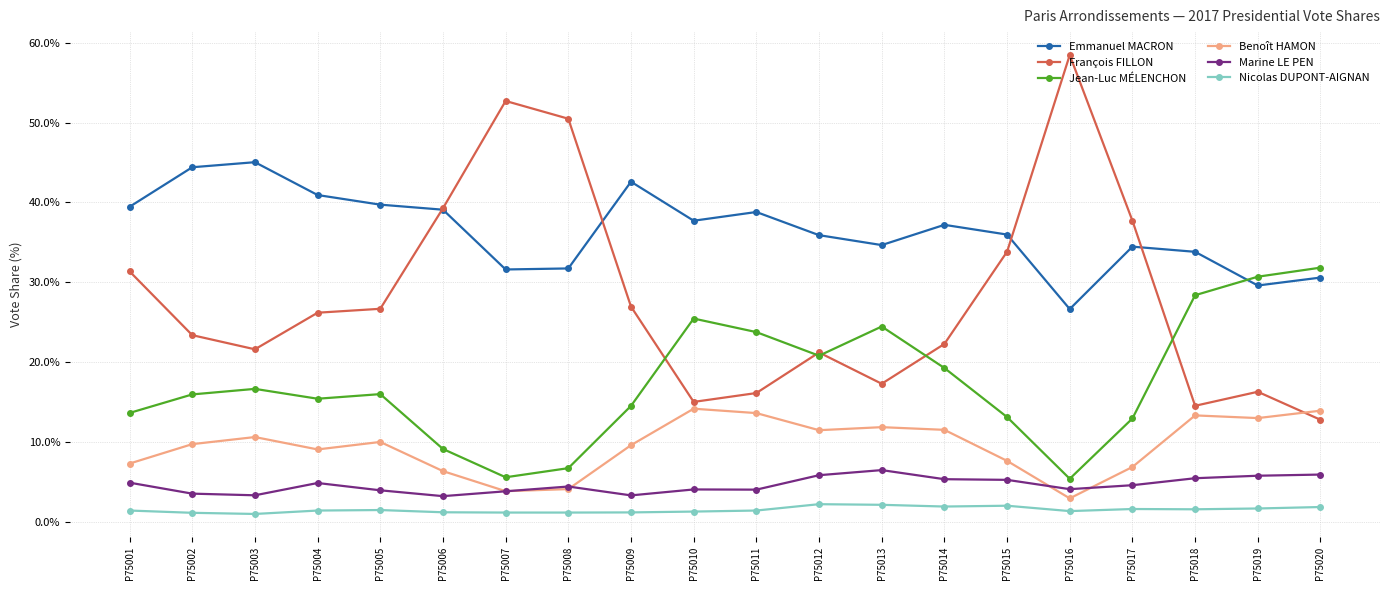

Between P75012 and P75017, which series saw the biggest shift?

François FILLON